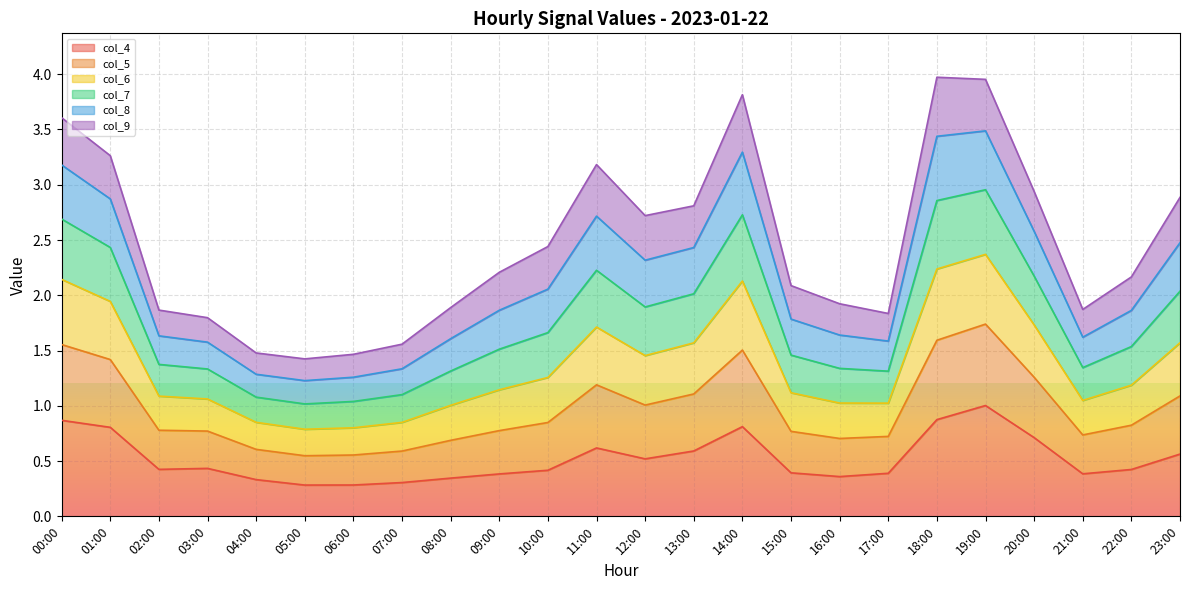

What is the total value across all series at 09:00?

2.2